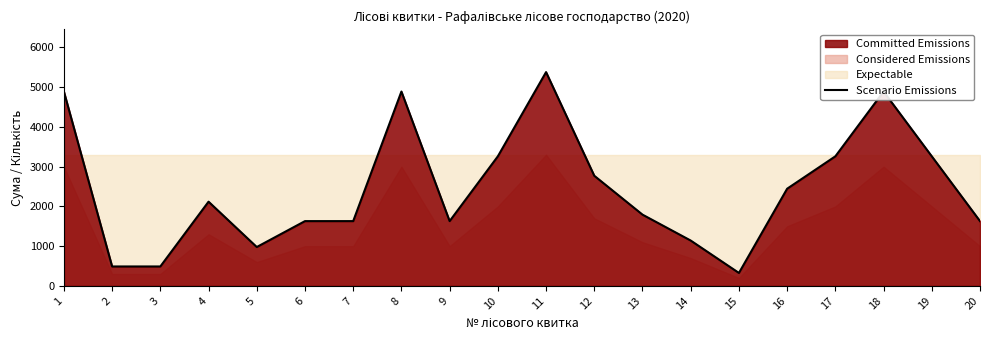

True or false: the data shows 1141 at 14.

True